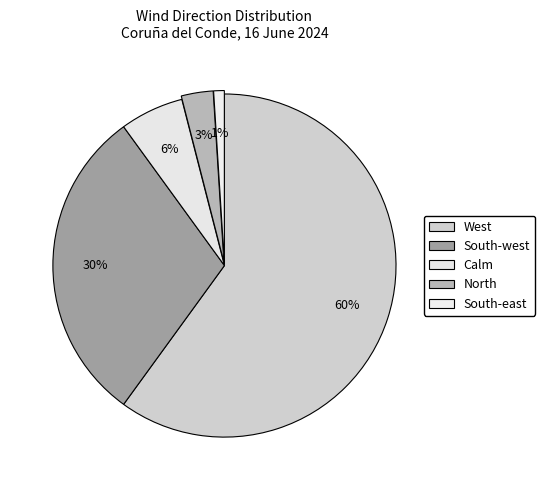

How many slices are in this pie chart?

5